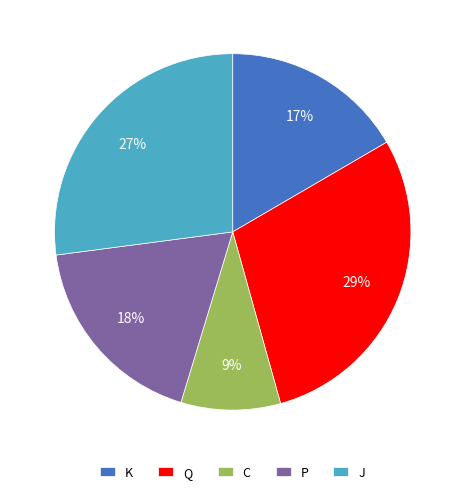

To the nearest percent, what is the average slice percentage?

20%